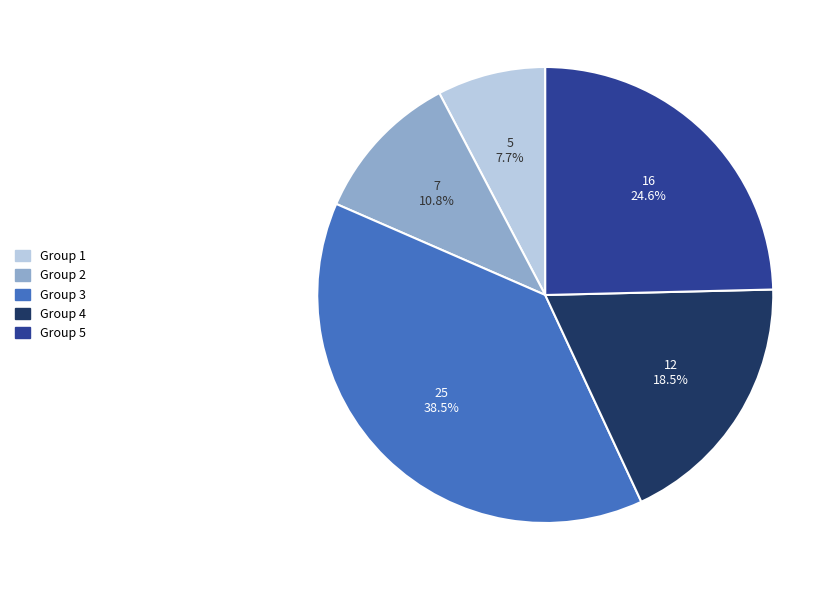

Which has a higher value, Group 4 or Group 3?

Group 3